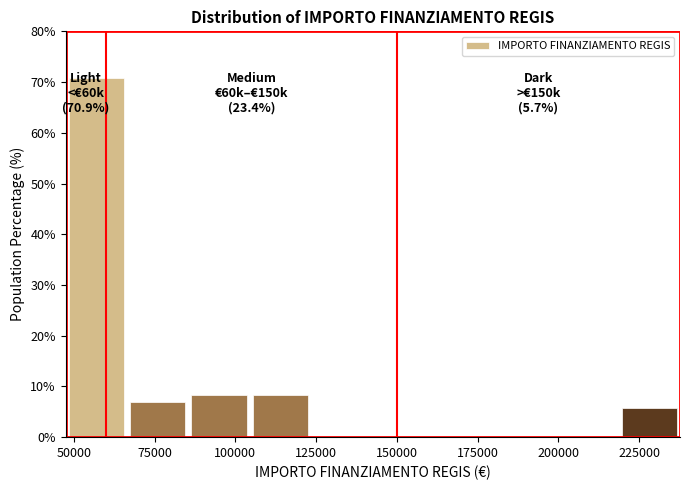

Read against the x-axis, roughly where is the centre of the tallest bar?

55000